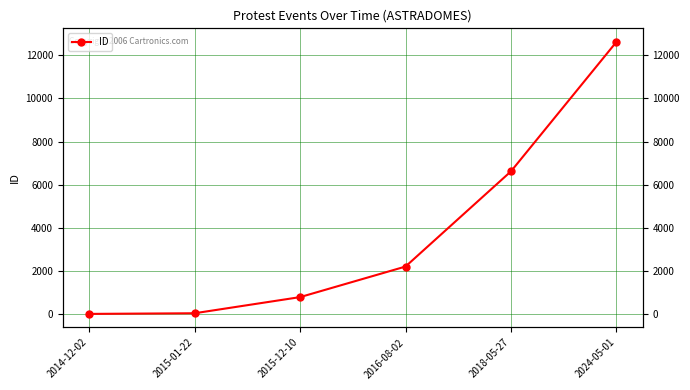

How many values are below 2215?

3